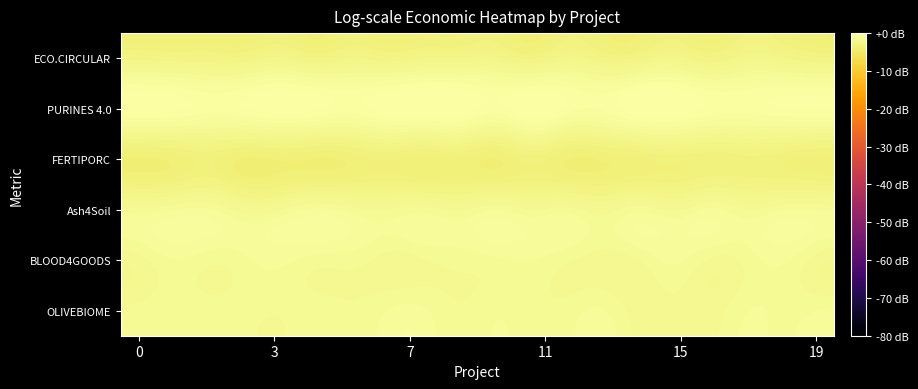

How many data points does each series have?

20